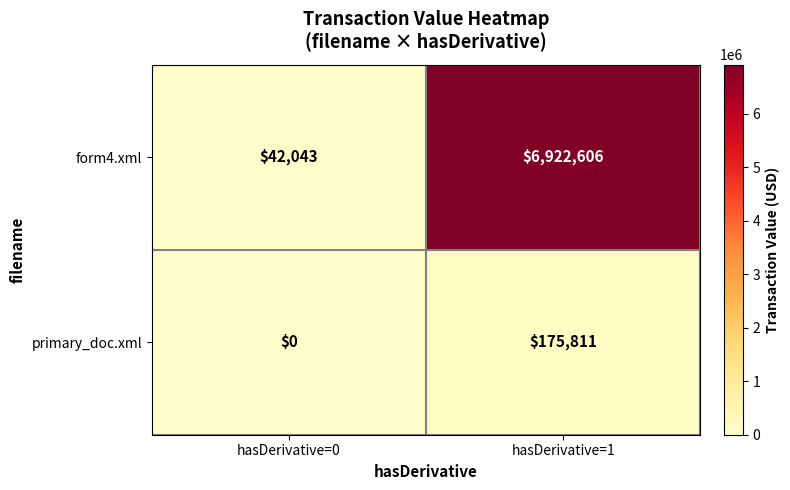

Which series has the widest spread of values?

form4.xml